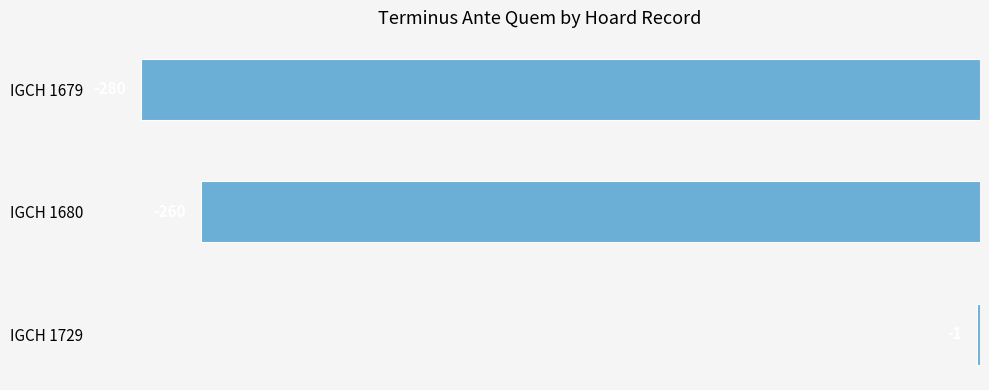

What is the difference between the maximum and minimum values?

279